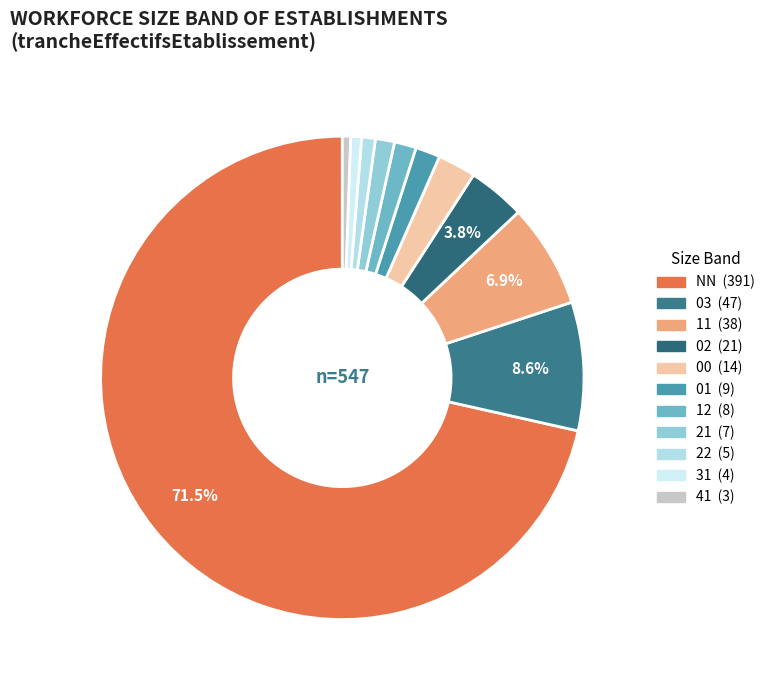

Count the number of slices in the pie.

11